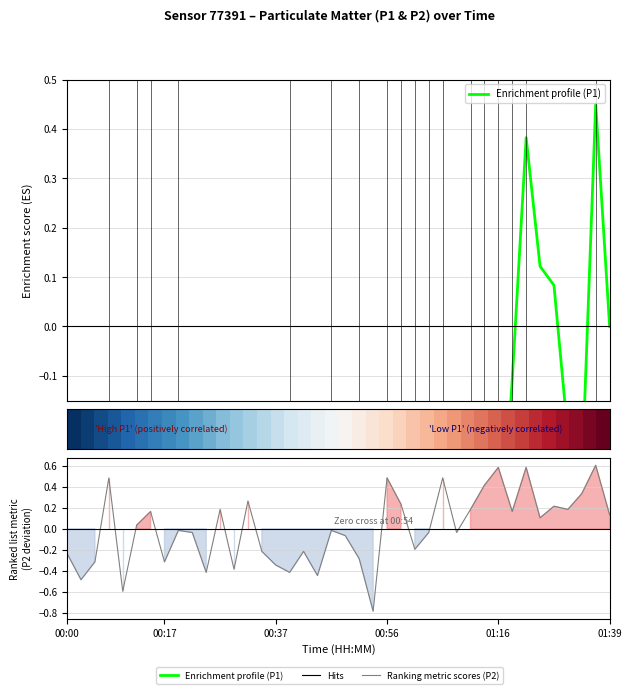

Between 11 and 10, which is larger?

10